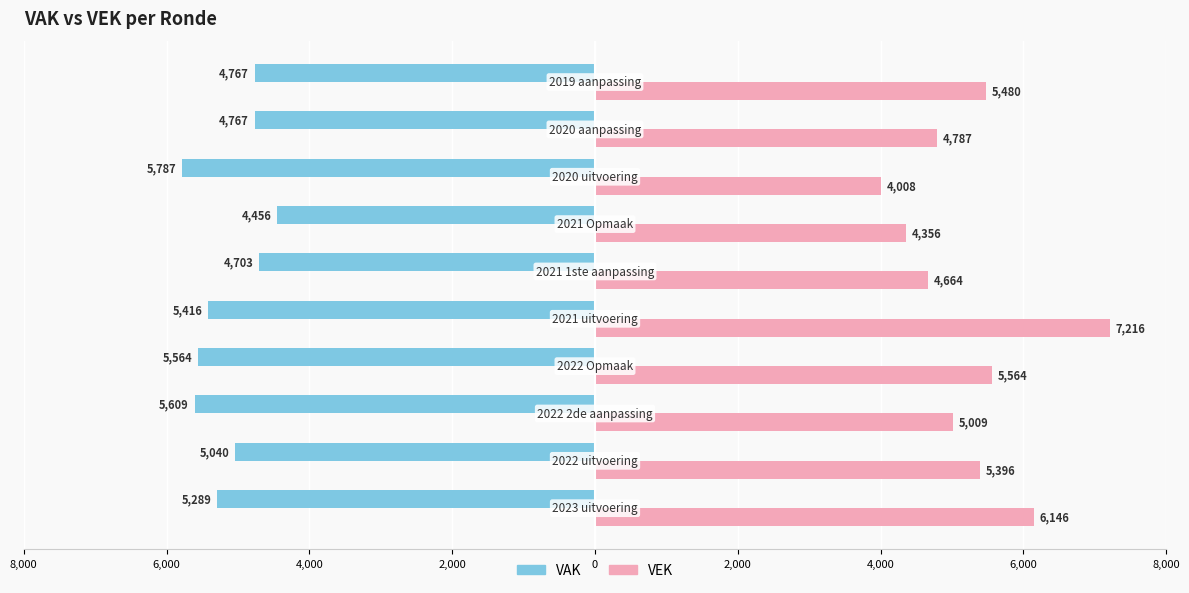

What are all the series names shown in the legend?

VAK, VEK